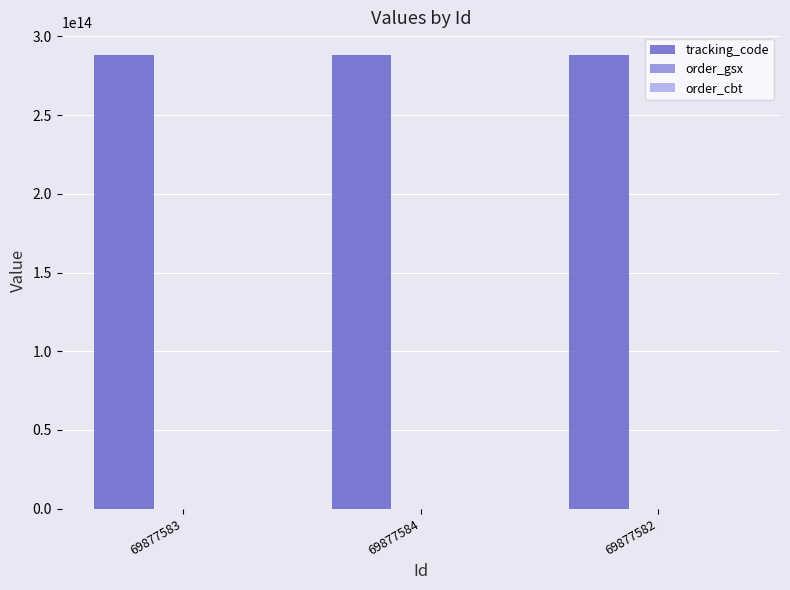

Which series has the largest total across all categories?

tracking_code